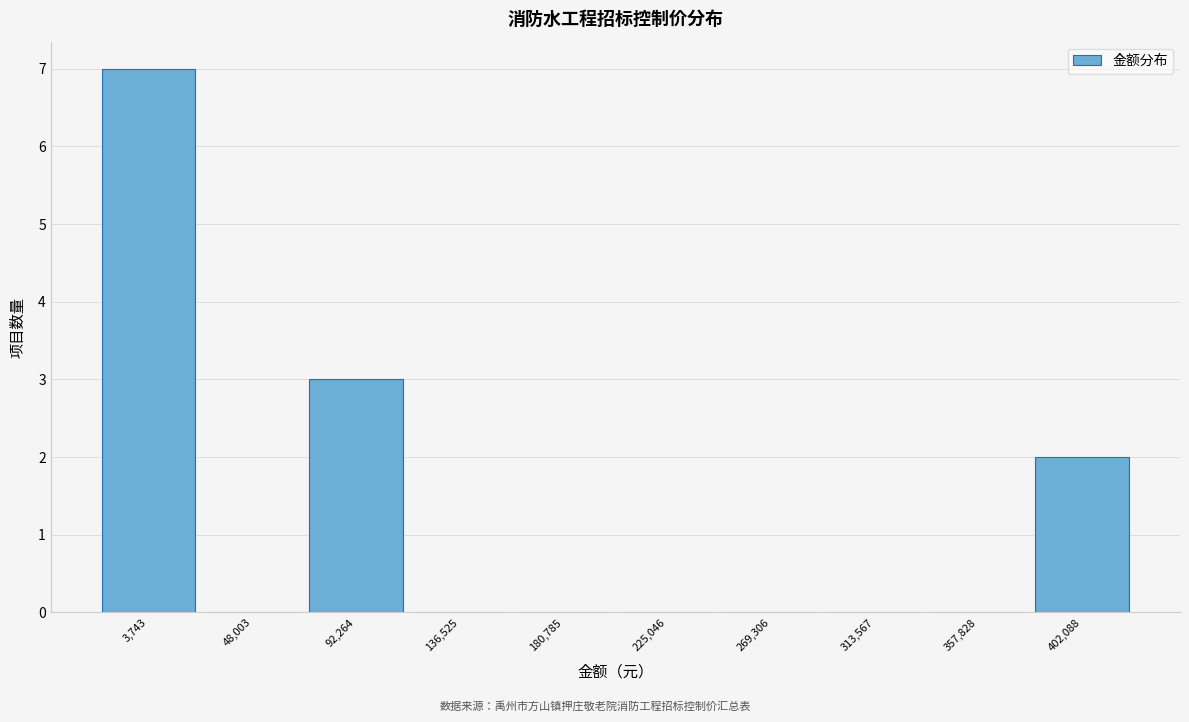

Reading left to right, list all the values displayed in this chart.

3,743=7	48,003=0	92,264=3	136,525=0	180,785=0	225,046=0	269,306=0	313,567=0	357,828=0	402,088=2